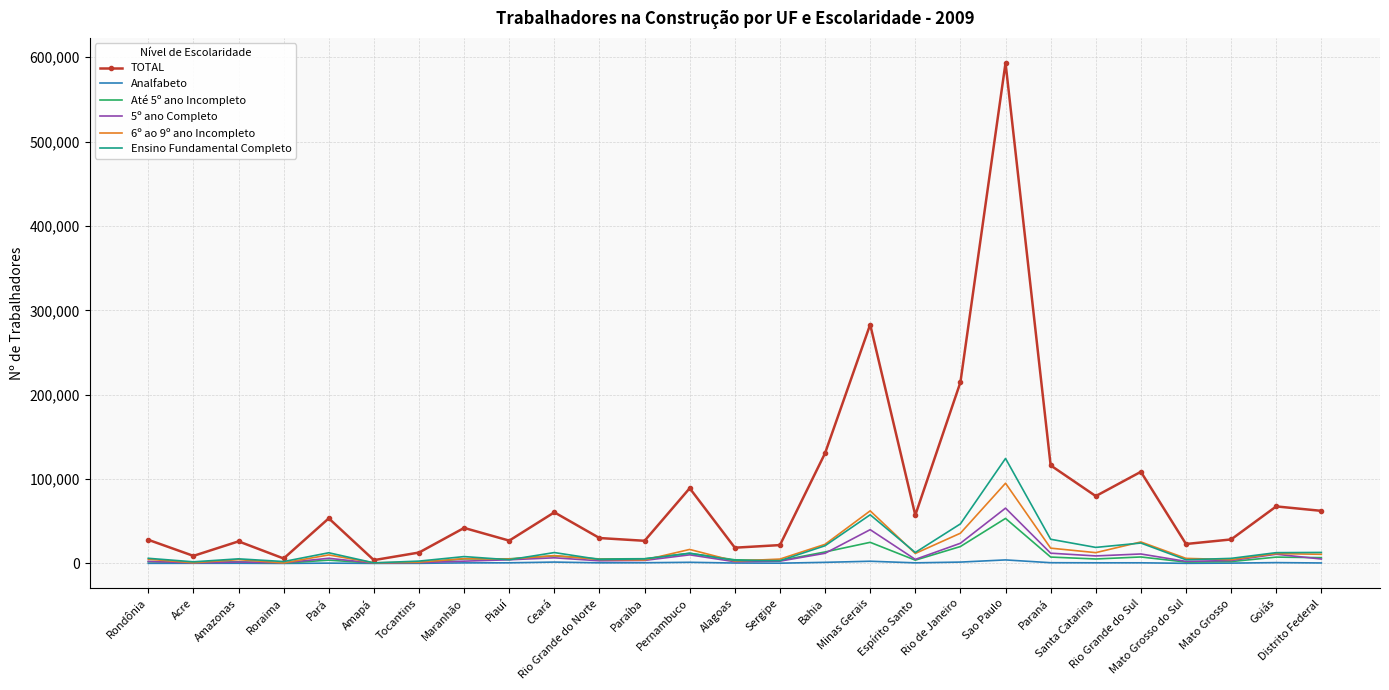

Which series has the largest range (max minus min)?

TOTAL